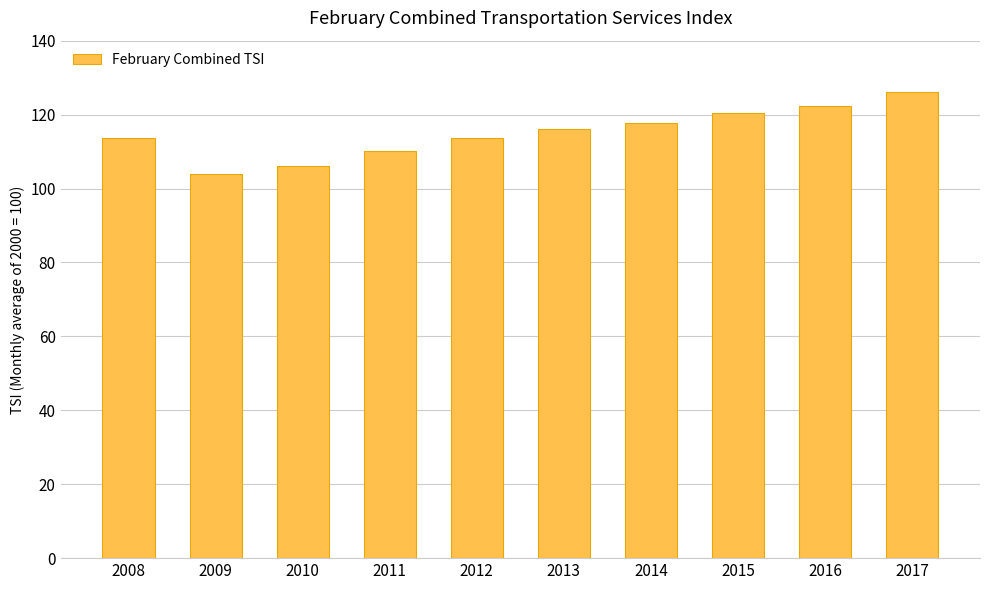

What is the smallest value displayed?

103.8